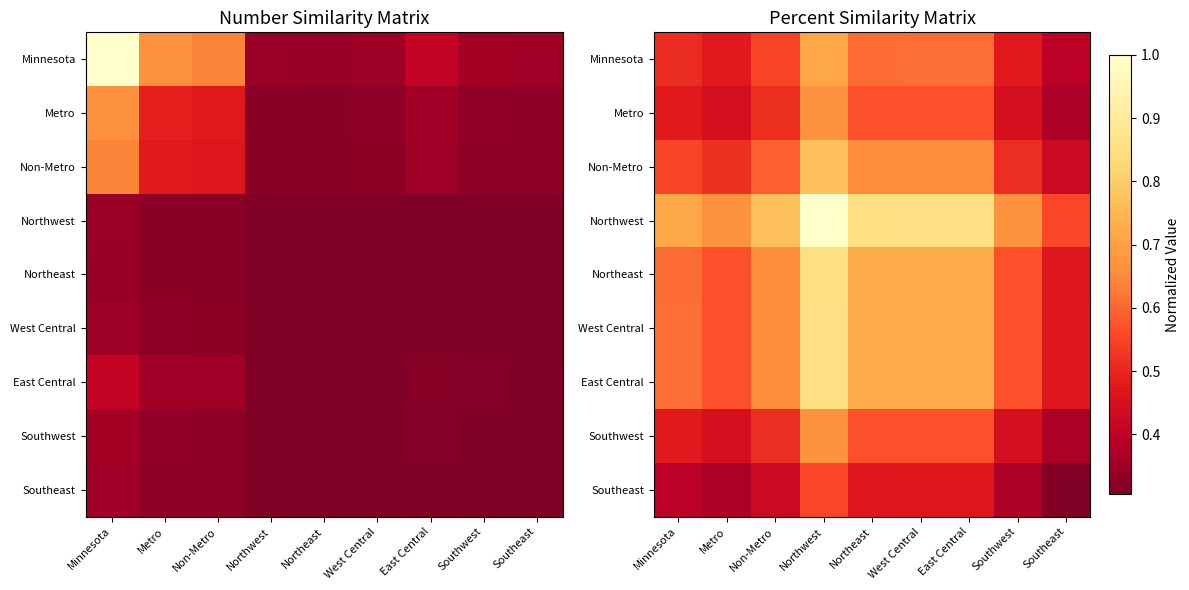

The value of West Central at Northeast is 1.3. True or false?

False